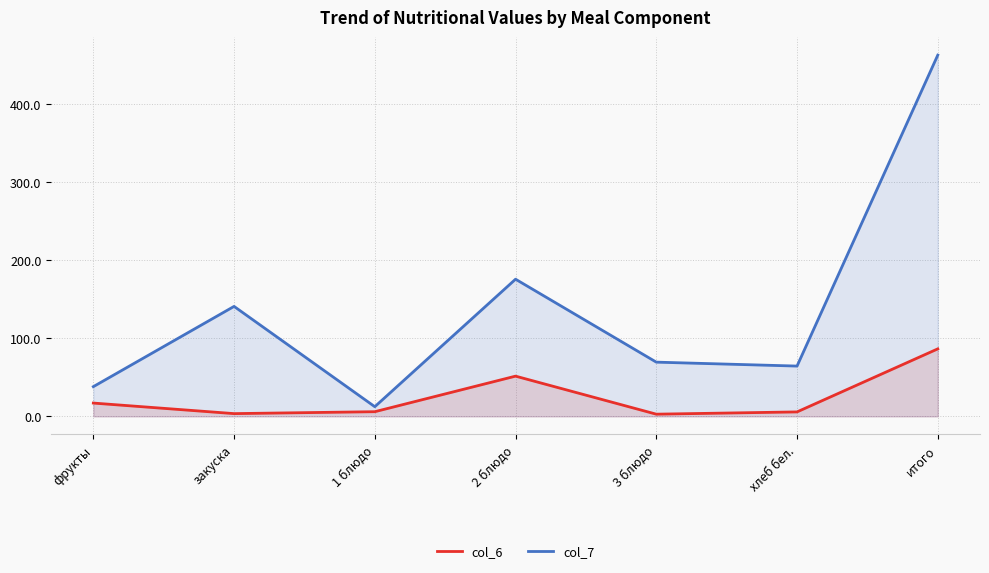

At how many categories does at least one series exceed 112?

3